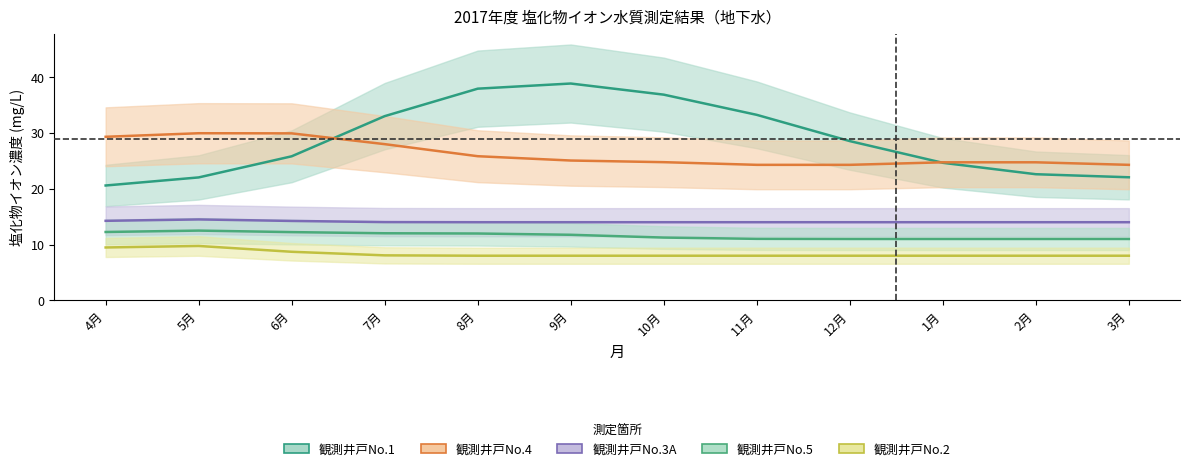

Between 4月 and 10月, which series saw the biggest shift?

観測井戸No.1